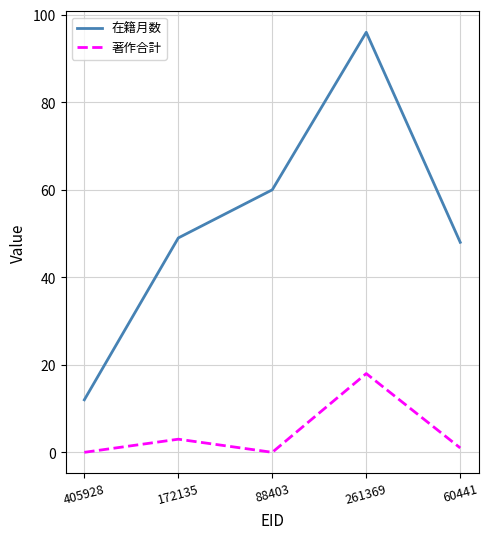

What is the difference between the maximum and second lowest values in the 在籍月数 series?

48